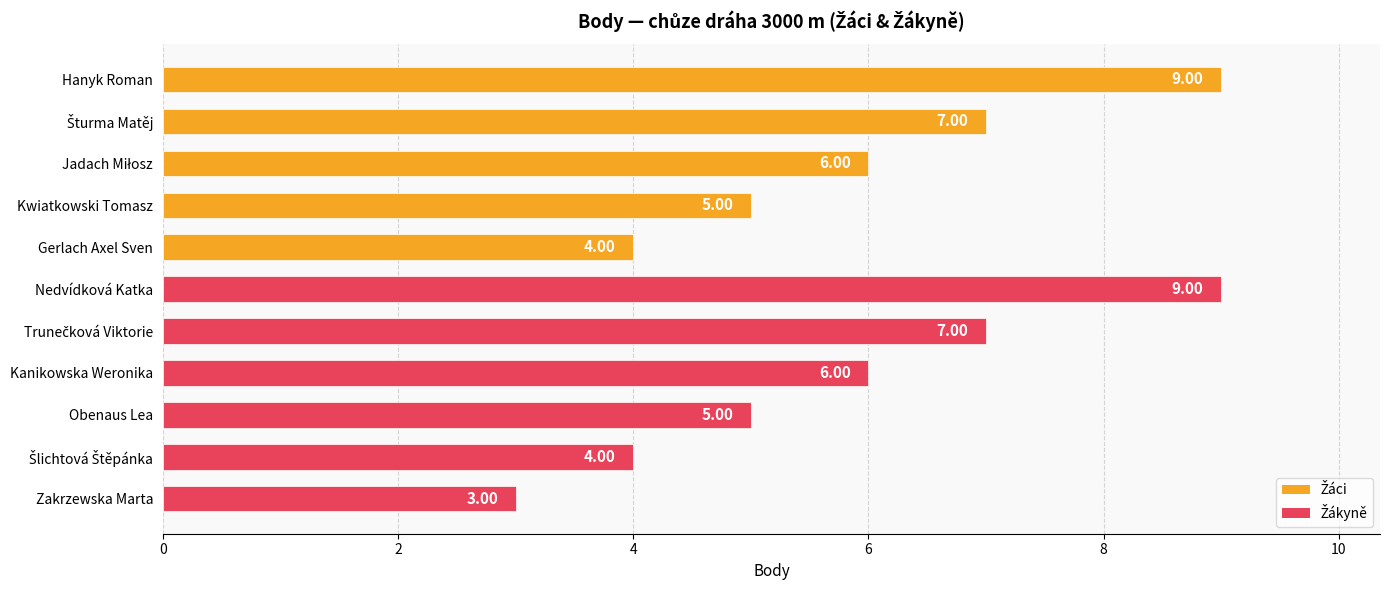

What is the ratio of the value at Kanikowska Weronika to the value at Hanyk Roman?

0.7